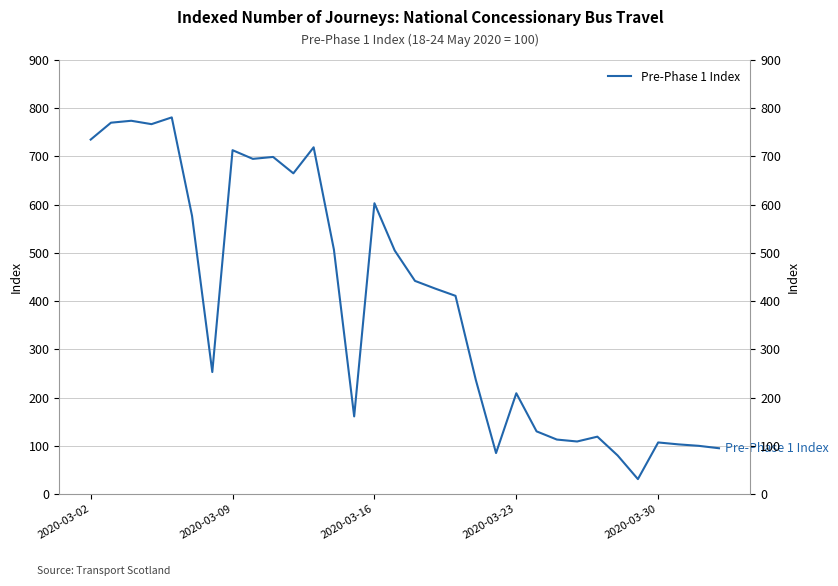

How many points are lower than both their immediate neighbors (excluding endpoints)?

8